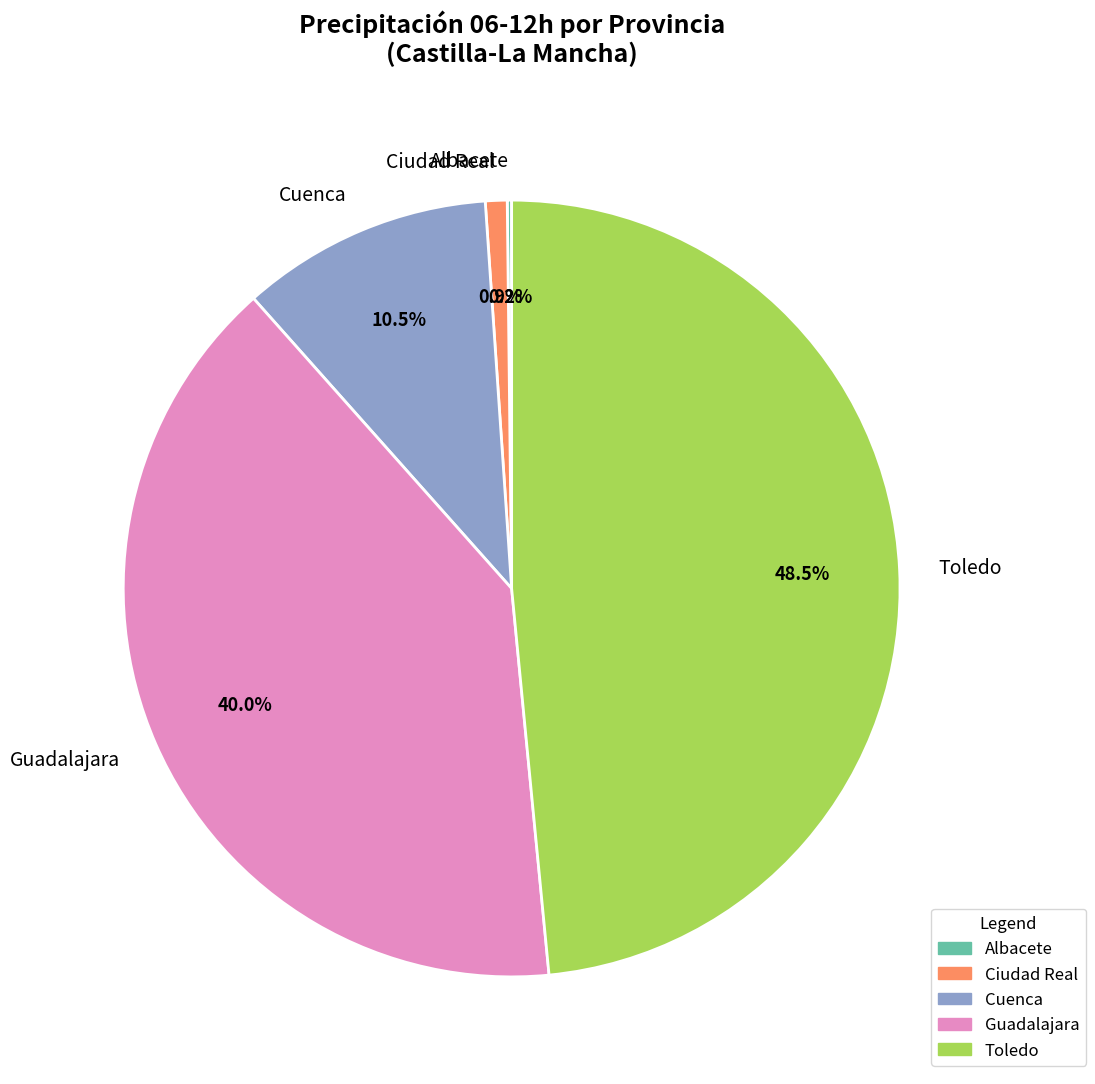

Which slice is the largest?

Toledo